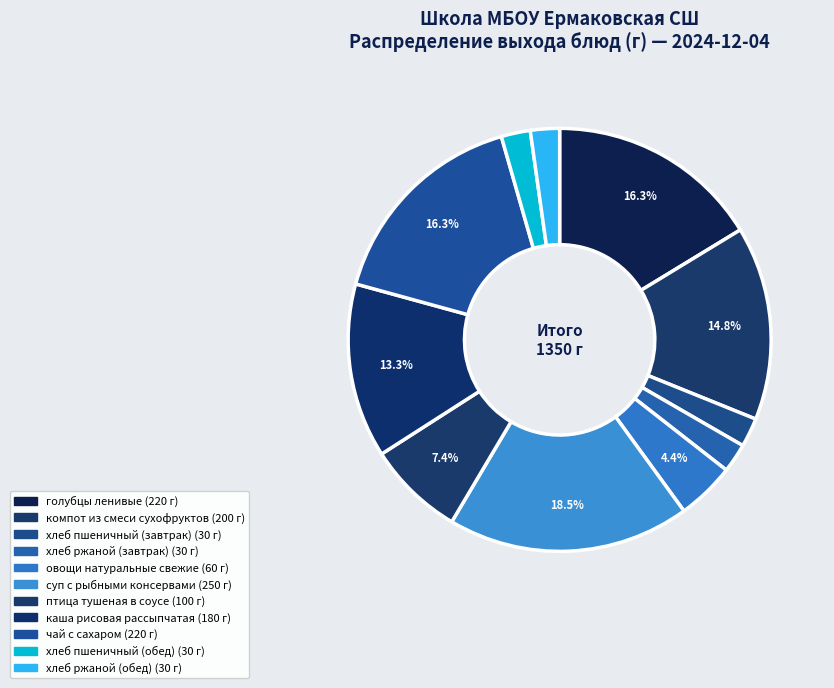

What is the smallest slice in the pie chart?

хлеб пшеничный (завтрак)